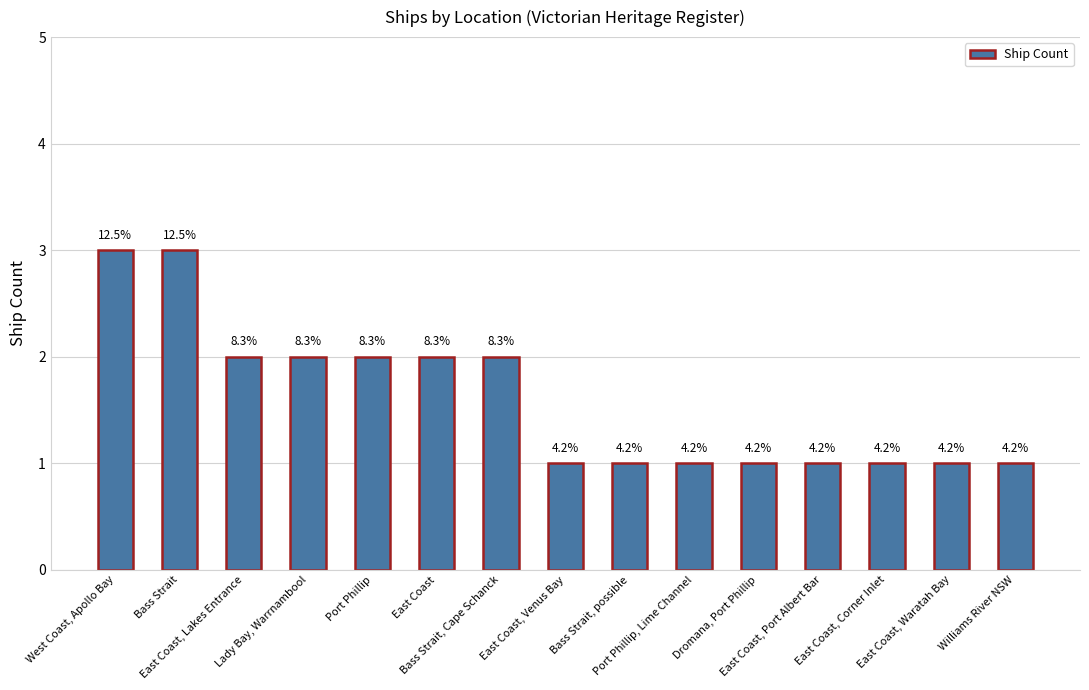

What is the minimum value shown in the chart?

1